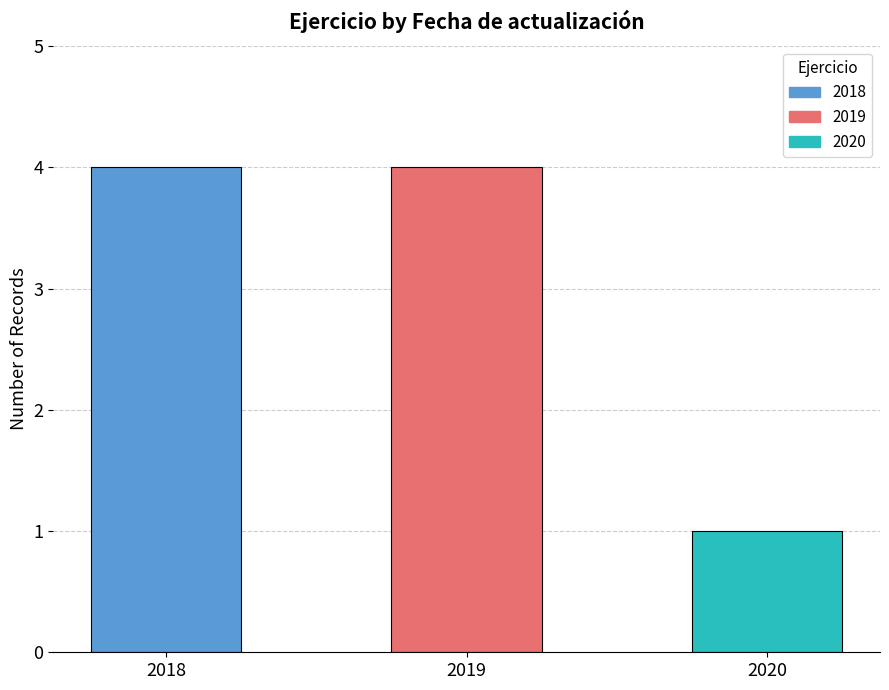

Reading right to left, list all the values displayed in this chart.

1	4	4